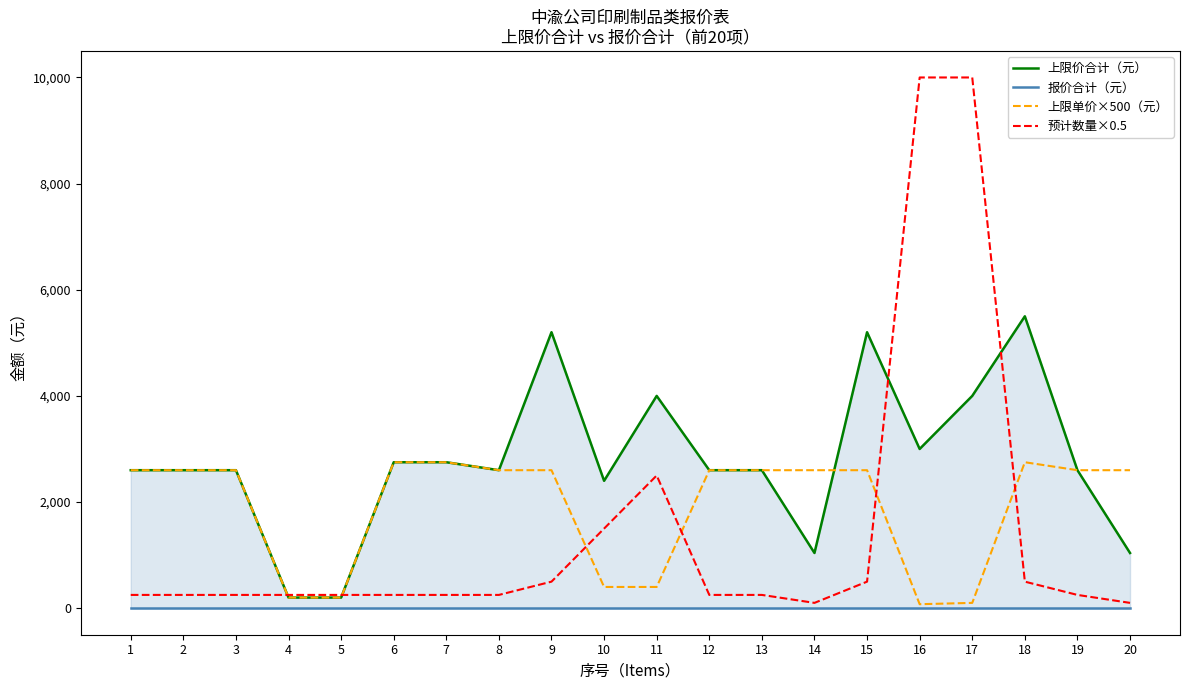

Reading left to right, transcribe all the data shown in this chart.

上限价合计（元）: 1=2600	2=2600	3=2600	4=200	5=200	6=2750	7=2750	8=2600	9=5200	10=2400	11=4000	12=2600	13=2600	14=1040	15=5200	16=3000	17=4000	18=5500	19=2600	20=1040
报价合计（元）: 1=0	2=0	3=0	4=0	5=0	6=0	7=0	8=0	9=0	10=0	11=0	12=0	13=0	14=0	15=0	16=0	17=0	18=0	19=0	20=0
上限单价×500（元）: 1=2600	2=2600	3=2600	4=200	5=200	6=2750	7=2750	8=2600	9=2600	10=400	11=400	12=2600	13=2600	14=2600	15=2600	16=75	17=100	18=2750	19=2600	20=2600
预计数量×0.5: 1=250	2=250	3=250	4=250	5=250	6=250	7=250	8=250	9=500	10=1500	11=2500	12=250	13=250	14=100	15=500	16=10000	17=10000	18=500	19=250	20=100